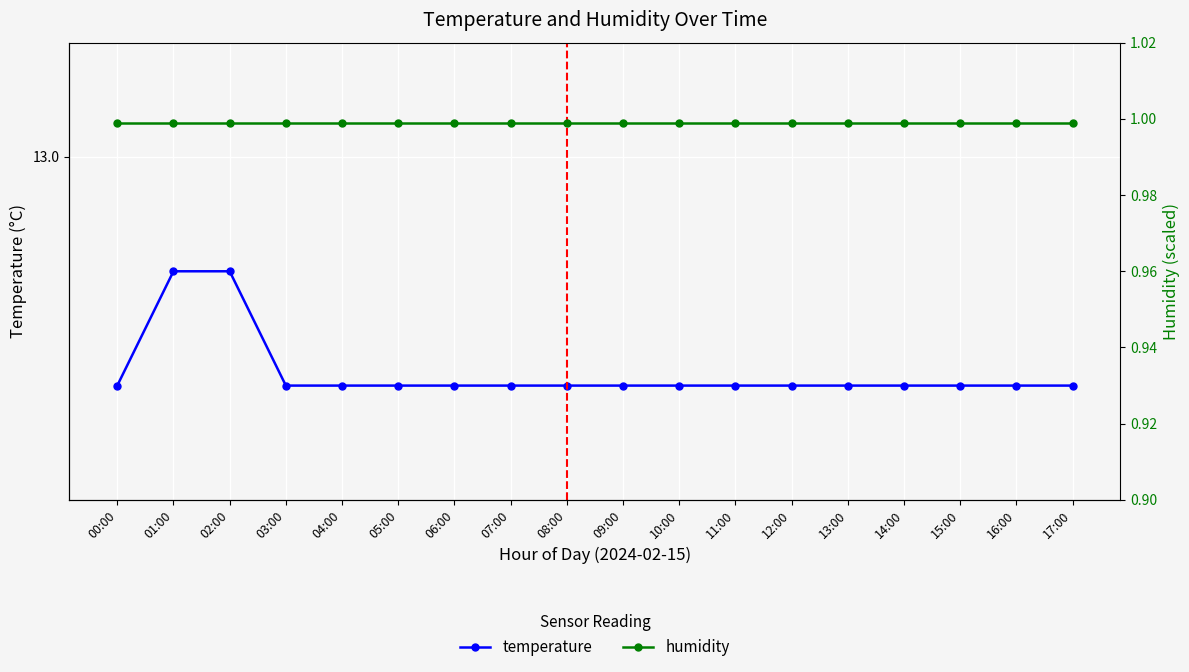

Which series changed the most between 08:00 and 17:00?

temperature